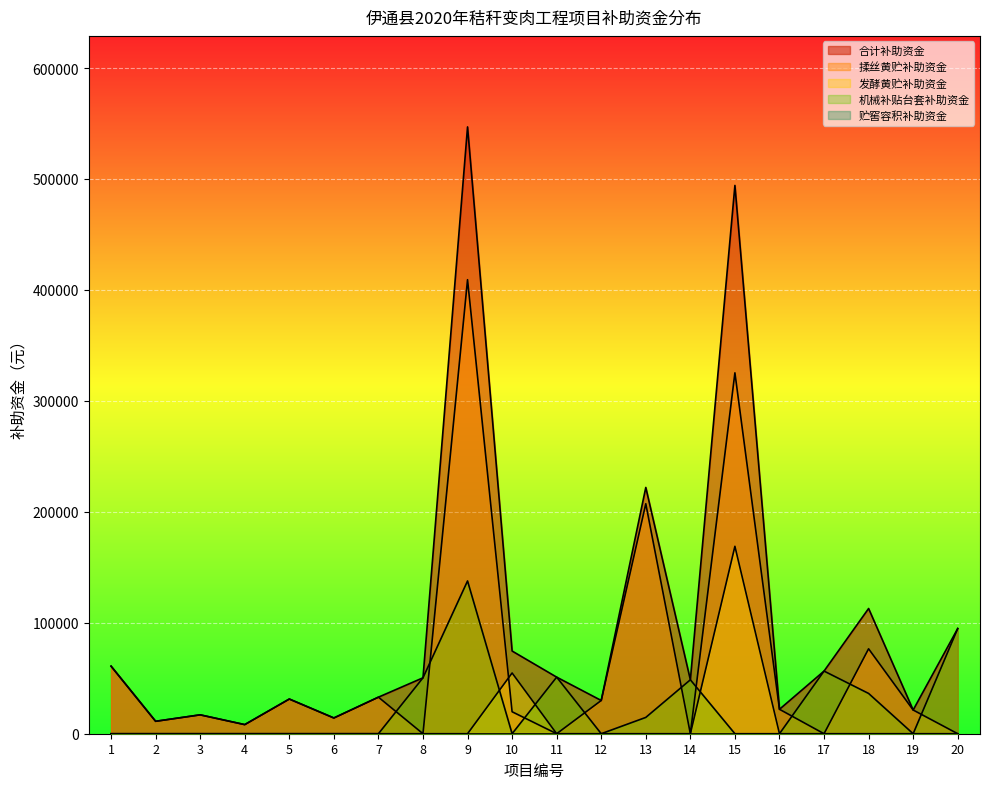

What is the maximum value for 揉丝黄贮补助资金?

409218.7